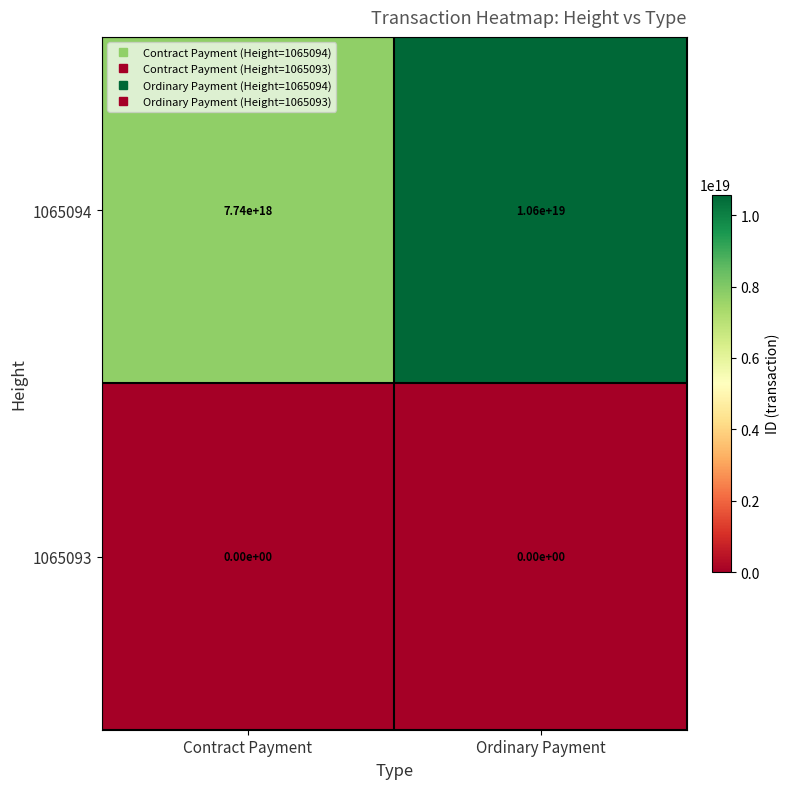

At which label does 1065094 reach its minimum?

Contract Payment